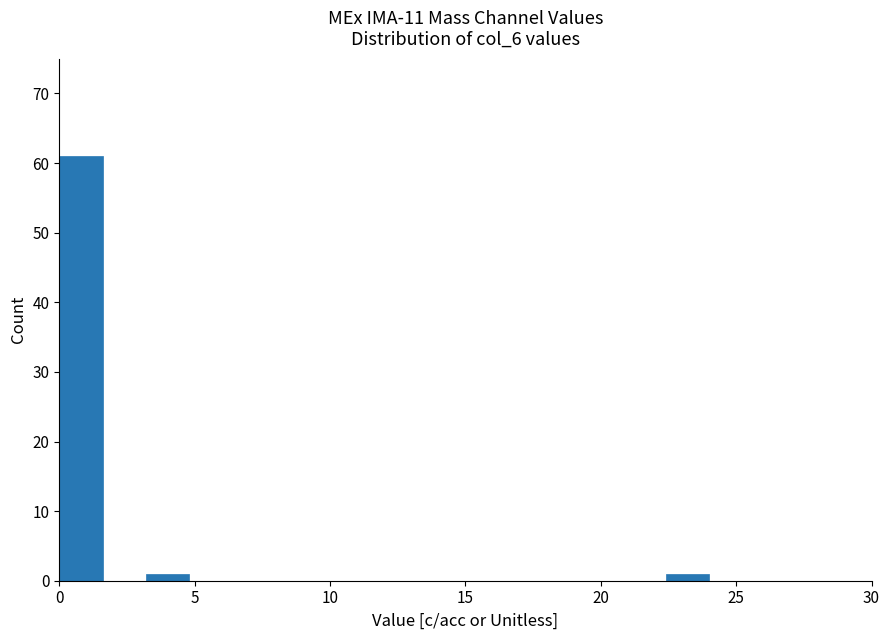

Read against the x-axis, roughly where is the centre of the tallest bar?

1.0